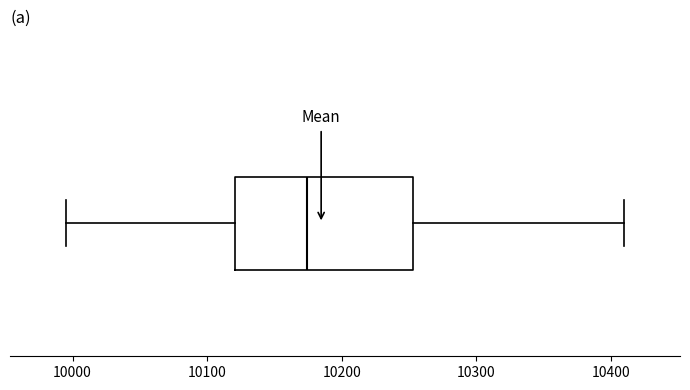

Where does the left whisker of the box end on the x-axis? The values are not printed on the chart, so give them approximately, as read against the axis.

10000